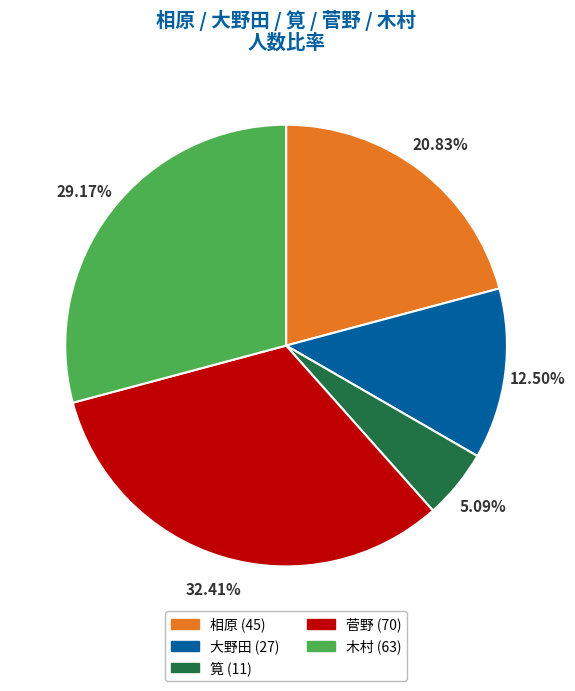

Is 筧 (11) the majority of the pie?

No